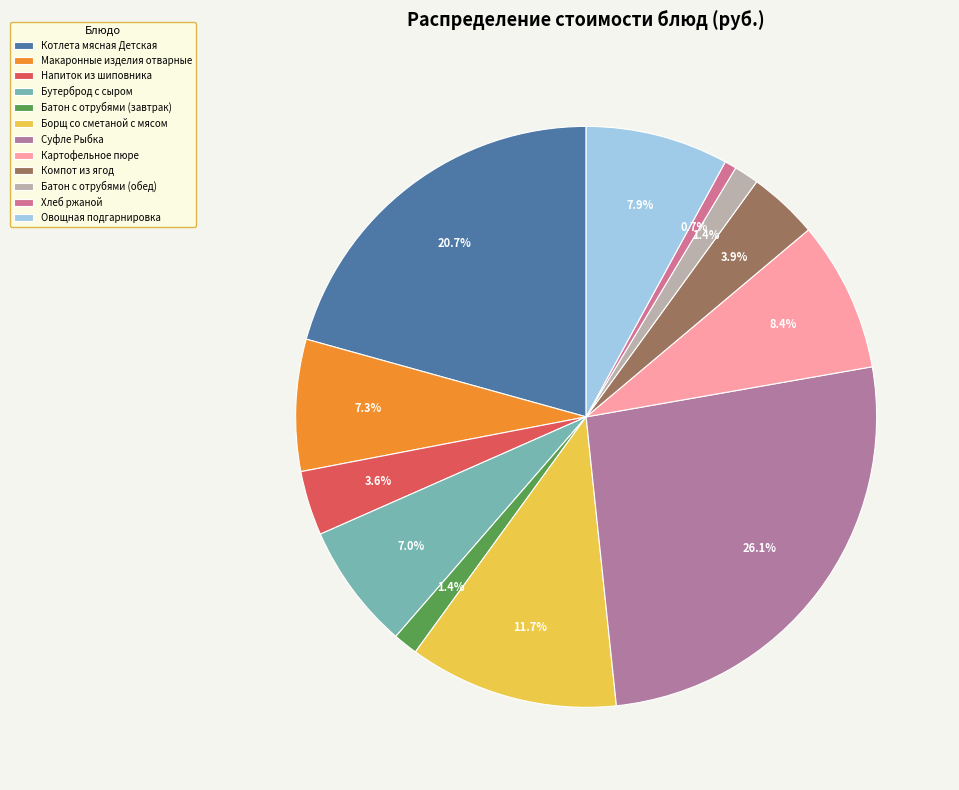

Approximately how many times larger is the value at Суфле Рыбка compared to Макаронные изделия отварные?

3.6